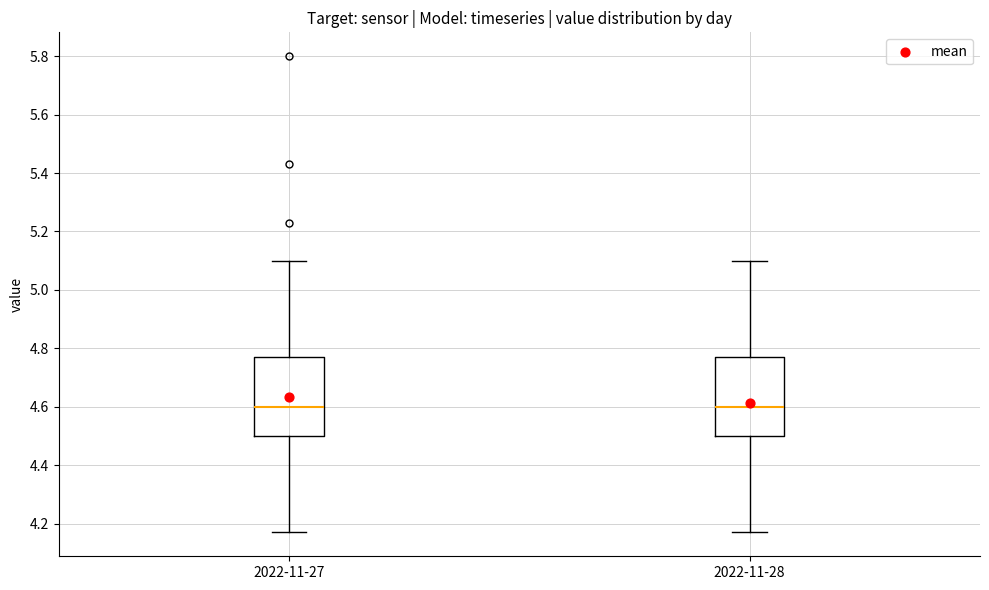

Reading left to right, transcribe this box plot: for each box, give where its median line is, the range the box spans, and where its two whiskers end, as read against the y-axis. The values are not printed on the chart, so give them approximately, as read against the axis.

2022-11-27: median 4.60, box 4.50 to 4.78, whiskers 4.18 to 5.10
2022-11-28: median 4.60, box 4.50 to 4.78, whiskers 4.18 to 5.10